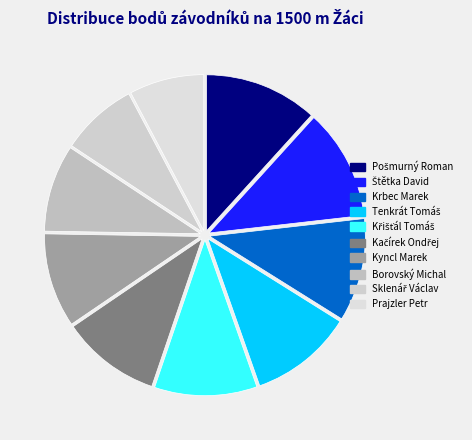

How much of the chart is everything except Křišťál Tomáš?

89.4%